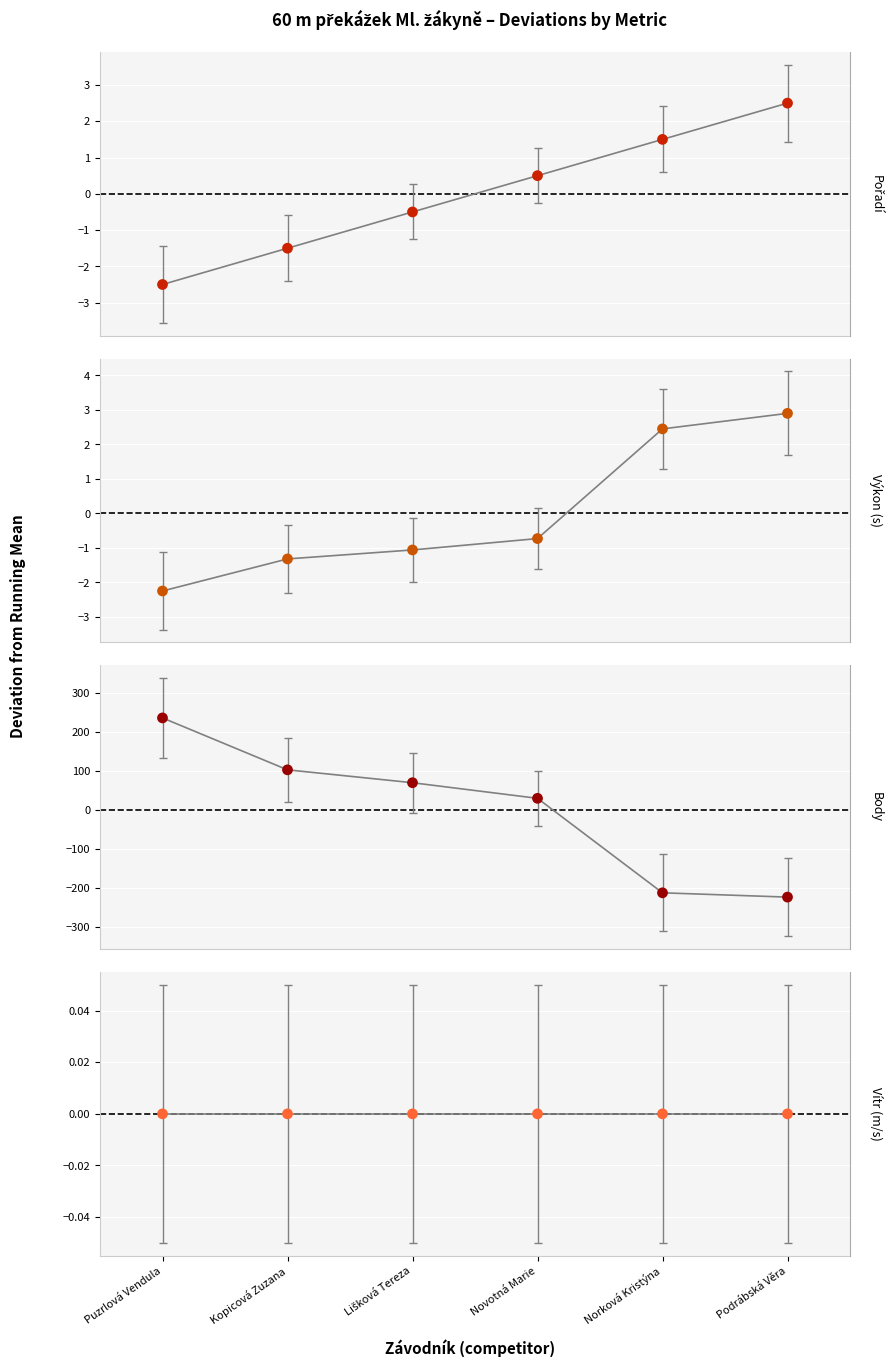

Which series reaches the maximum Y coordinate?

Body